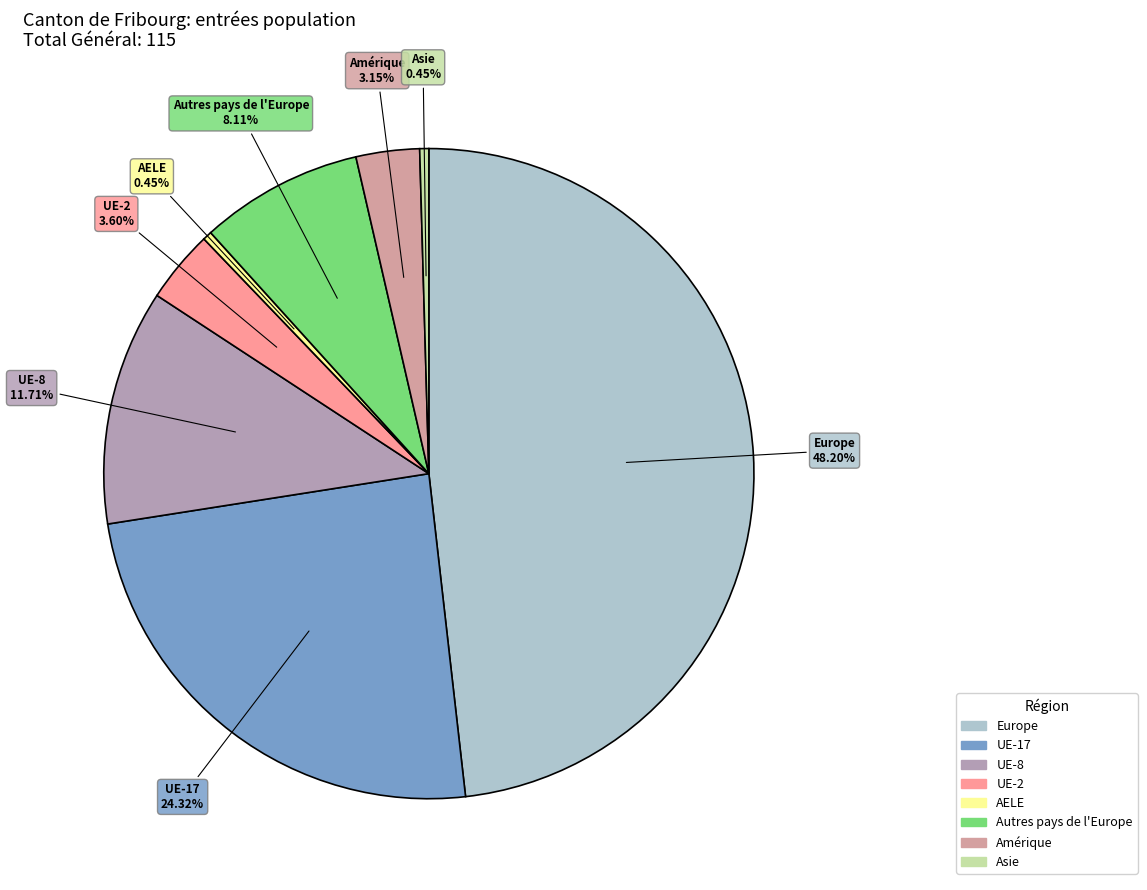

Count the number of slices in the pie.

8